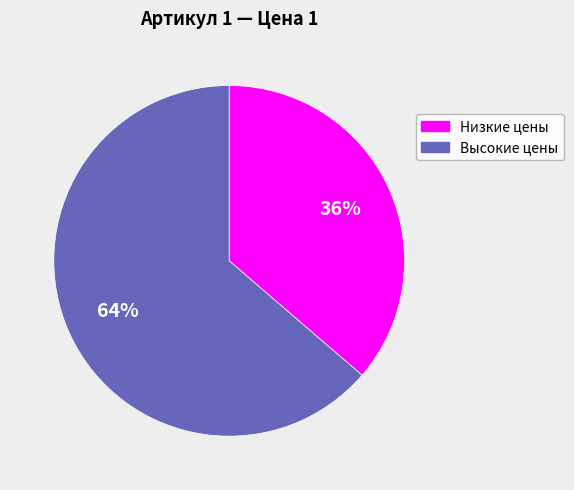

To the nearest percent, what is the average slice percentage?

50%